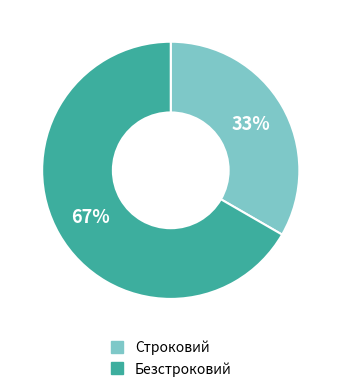

To the nearest percent, what portion does Безстроковий represent?

67%